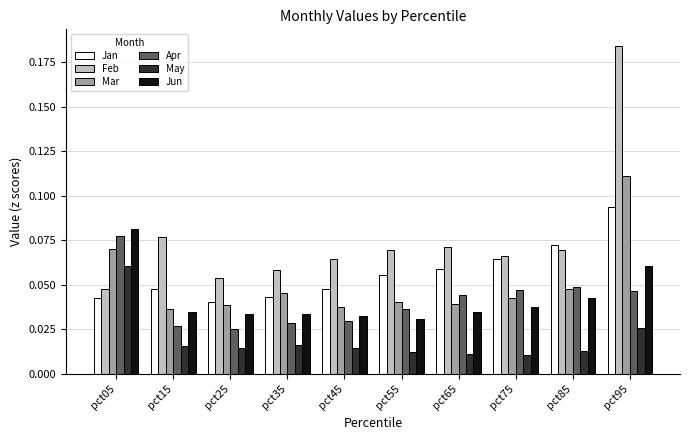

What is the sum of all Jan values?

0.6